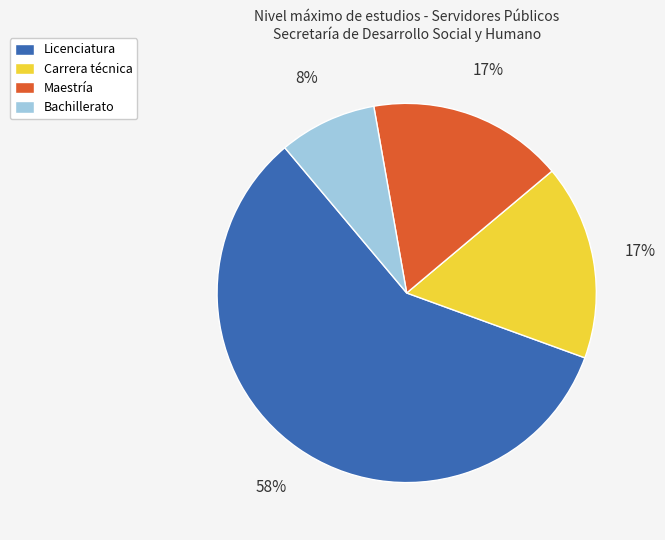

To the nearest percent, what is the difference between the largest and smallest slice percentages?

50%